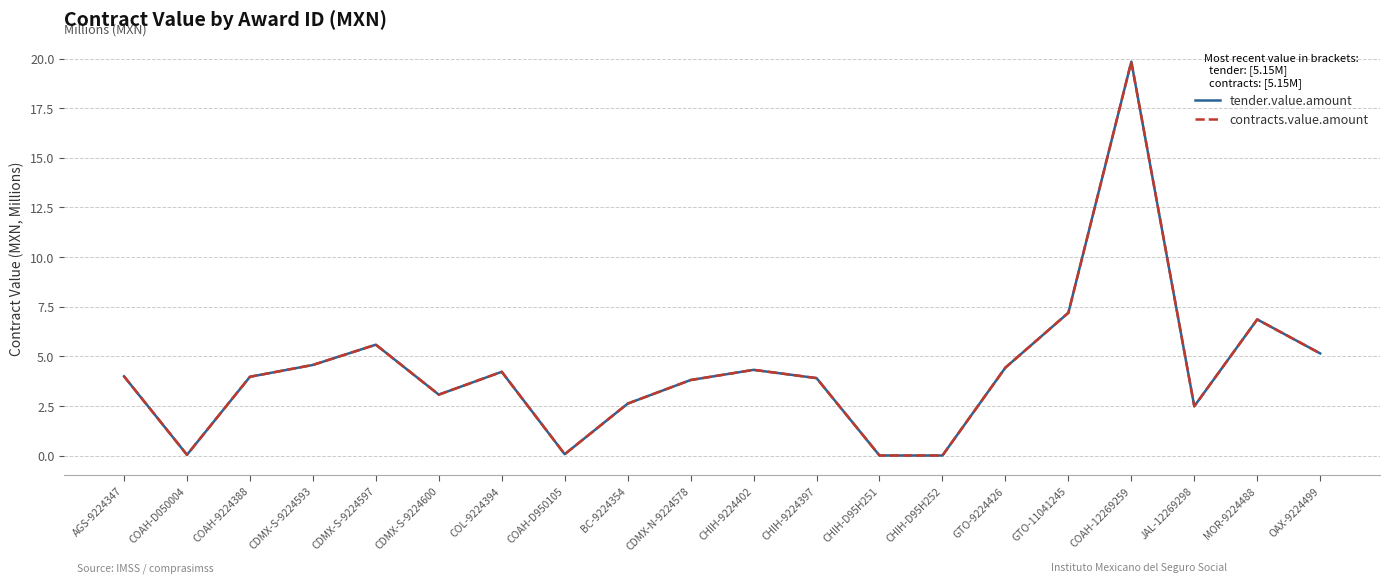

At which category does tender.value.amount reach its first local peak?

CDMX-S-9224597